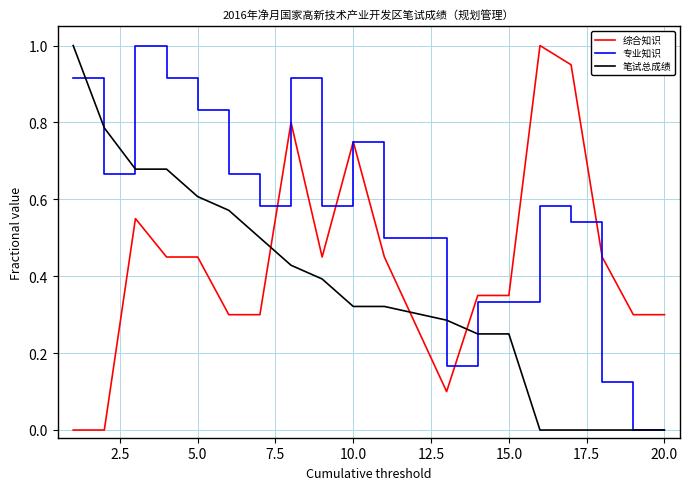

List the series in order of their overall mean, lowest first.

笔试总成绩, 综合知识, 专业知识